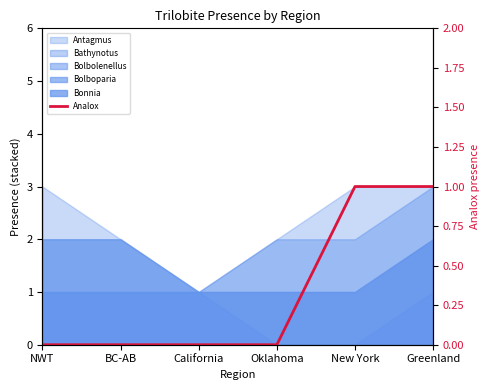

Reading right to left, transcribe all the data shown in this chart.

Greenland=1	New York=1	Oklahoma=0	California=0	BC-AB=0	NWT=0